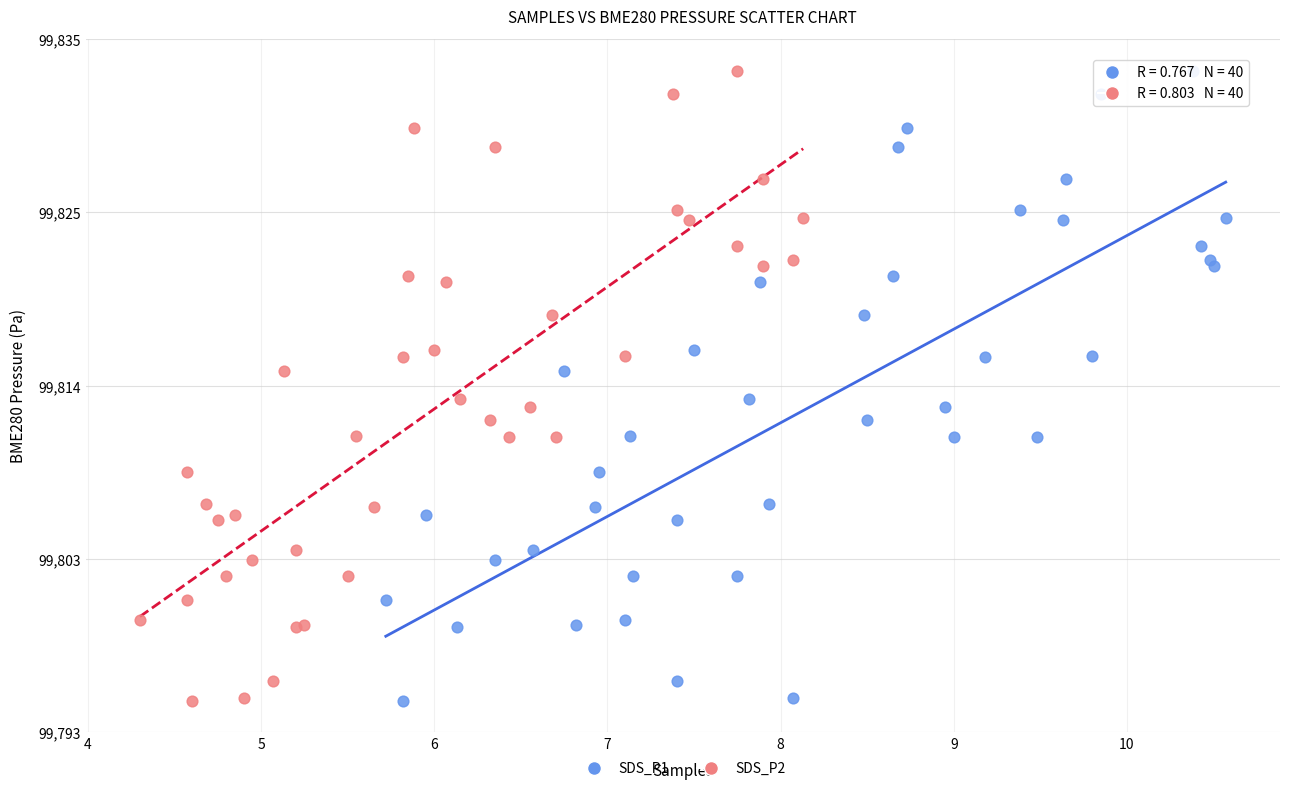

What are all the series names shown in the legend?

SDS_P1, SDS_P2